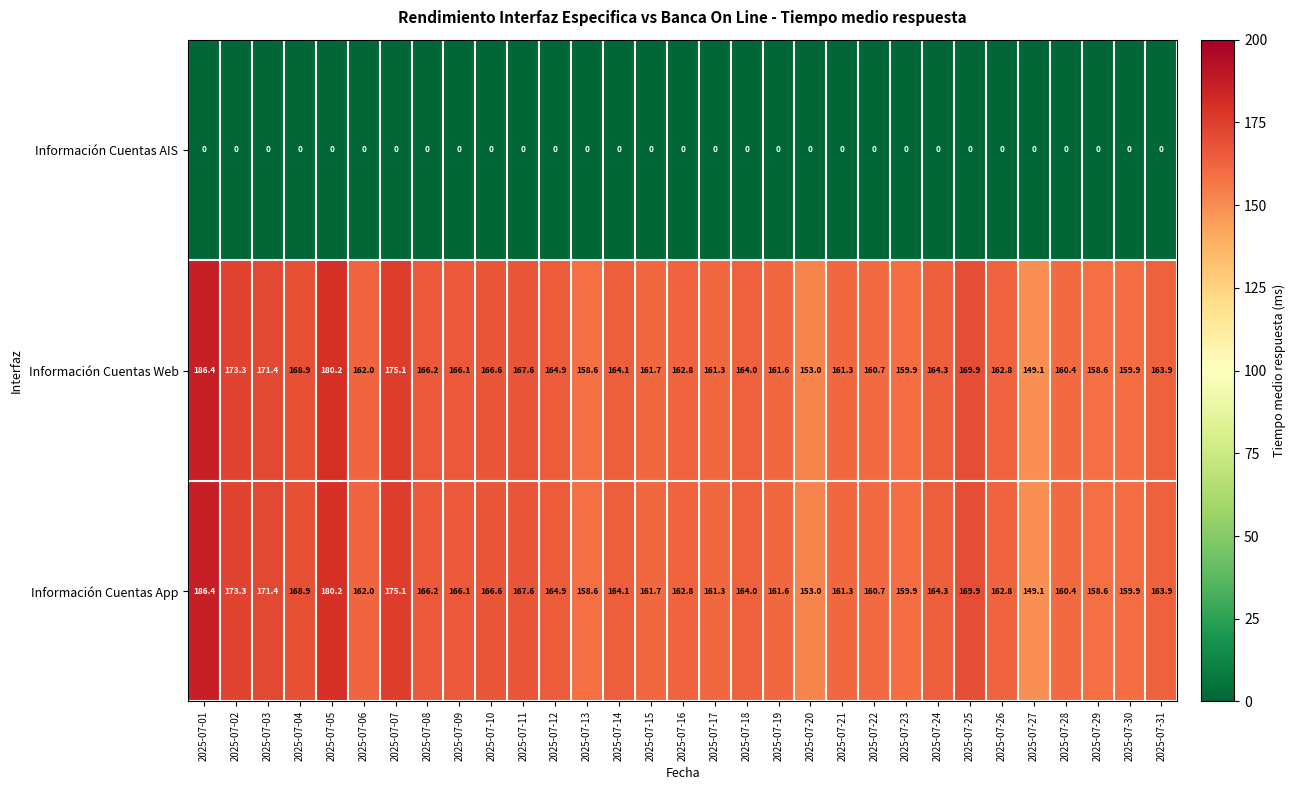

What is the total value across all series at 2025-07-29?

317.2